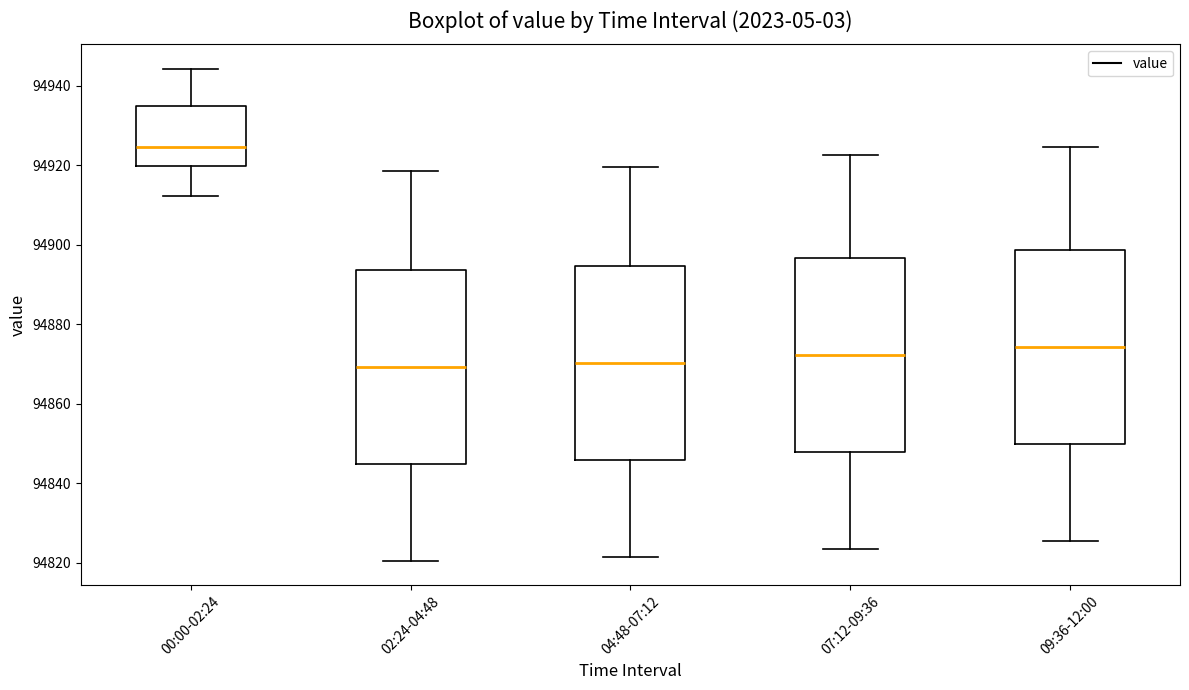

Reading left to right, read every box against the y-axis: the position of its median line, the range the box covers, and the ends of its whiskers. The values are not printed on the chart, so give them approximately, as read against the axis.

00:00-02:24: median 94924, box 94920 to 94936, whiskers 94912 to 94944
02:24-04:48: median 94870, box 94844 to 94894, whiskers 94820 to 94918
04:48-07:12: median 94870, box 94846 to 94894, whiskers 94822 to 94920
07:12-09:36: median 94872, box 94848 to 94896, whiskers 94824 to 94922
09:36-12:00: median 94874, box 94850 to 94898, whiskers 94826 to 94924